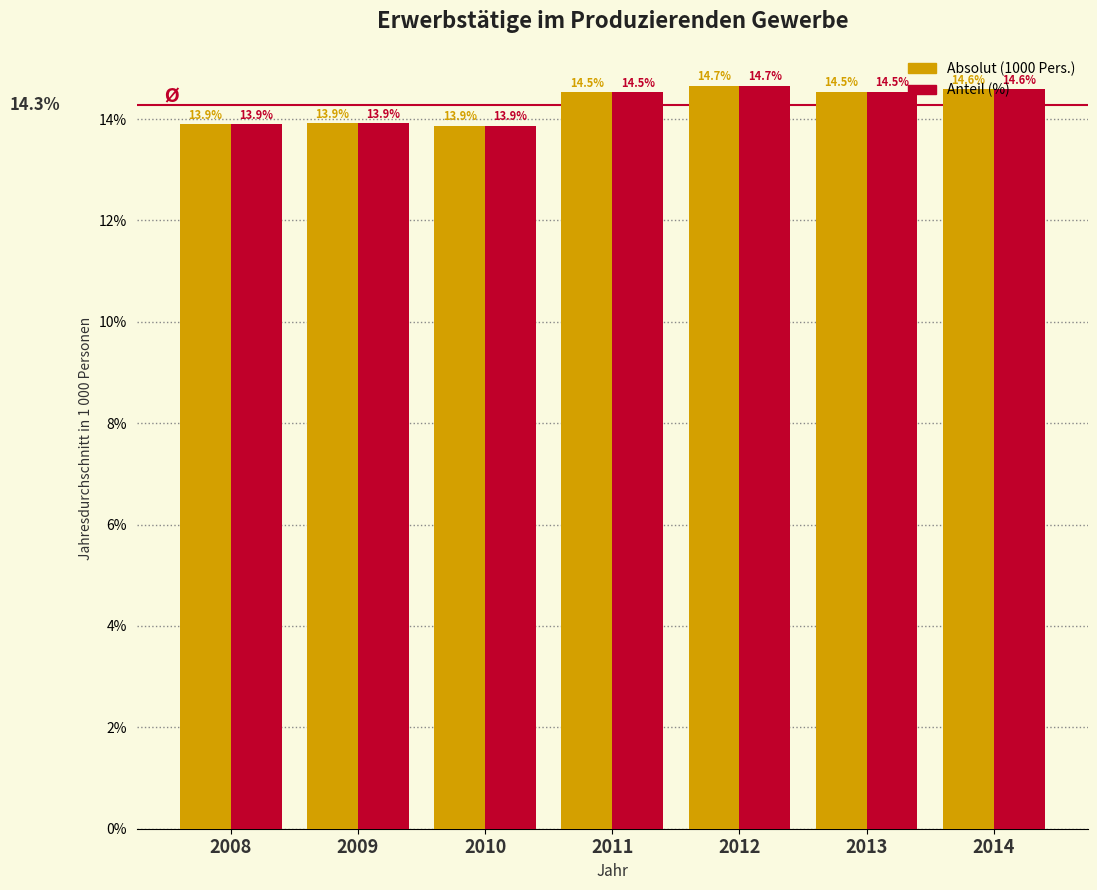

What is the total value across all series at 2014?

29.2